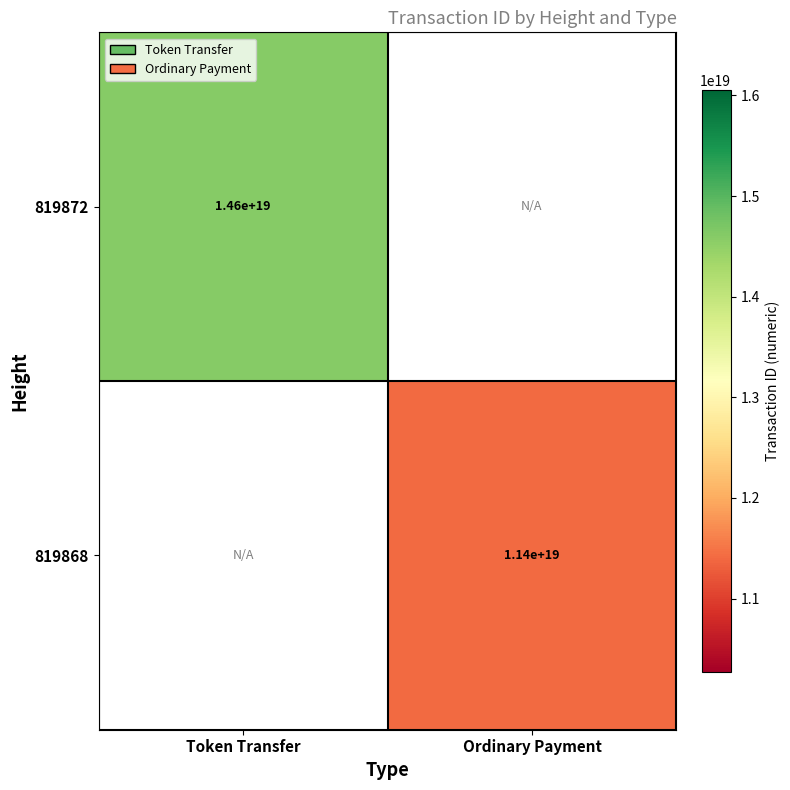

True or false: 819872 has a value of 9607987633395503104 at Token Transfer.

False